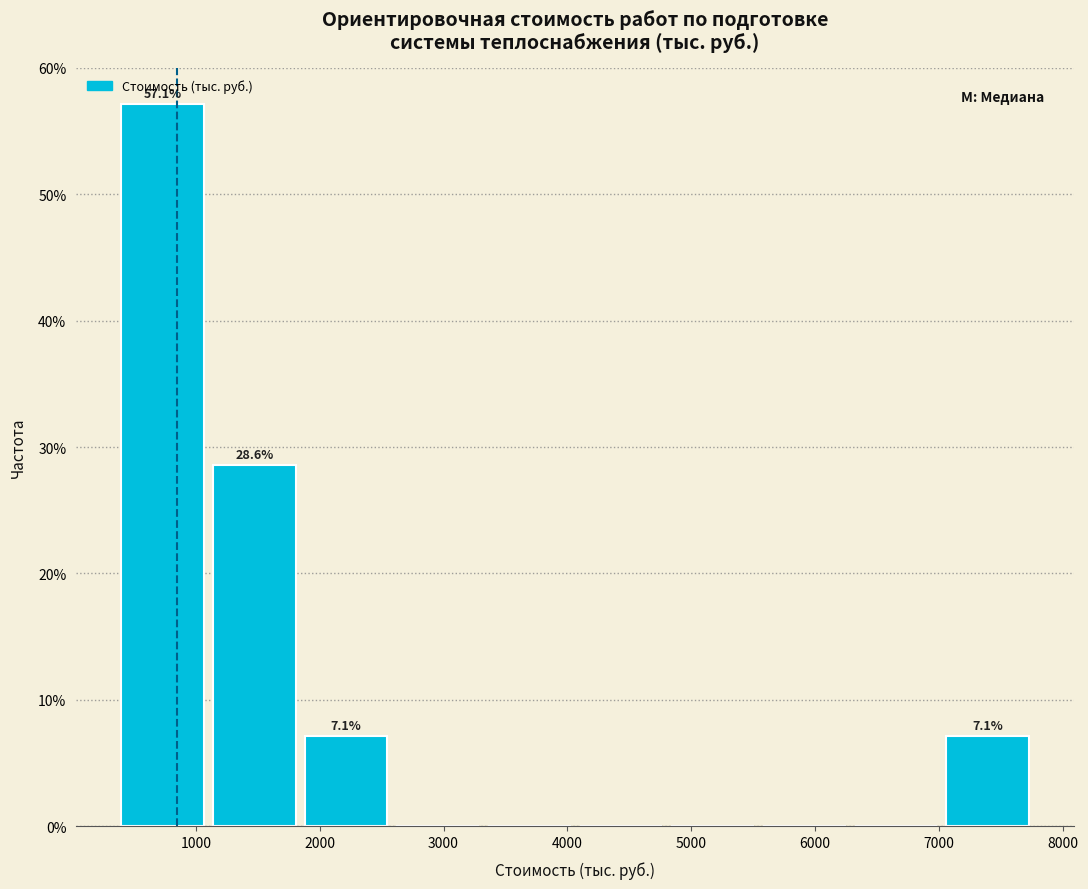

Over which range of the x-axis is the bar tallest?

400 to 1140